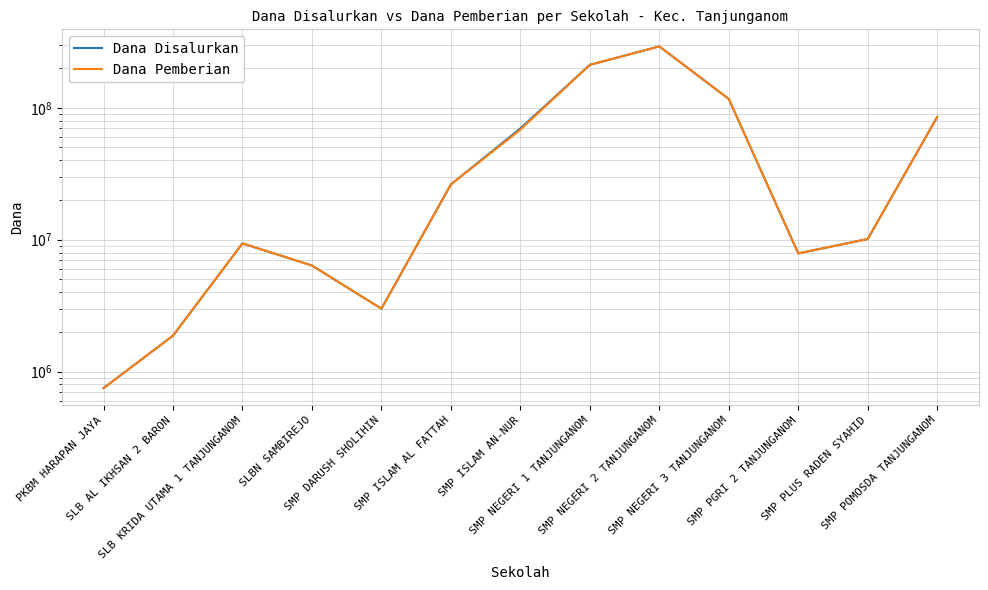

Rank the series by their average value, from highest to lowest.

Dana Disalurkan, Dana Pemberian